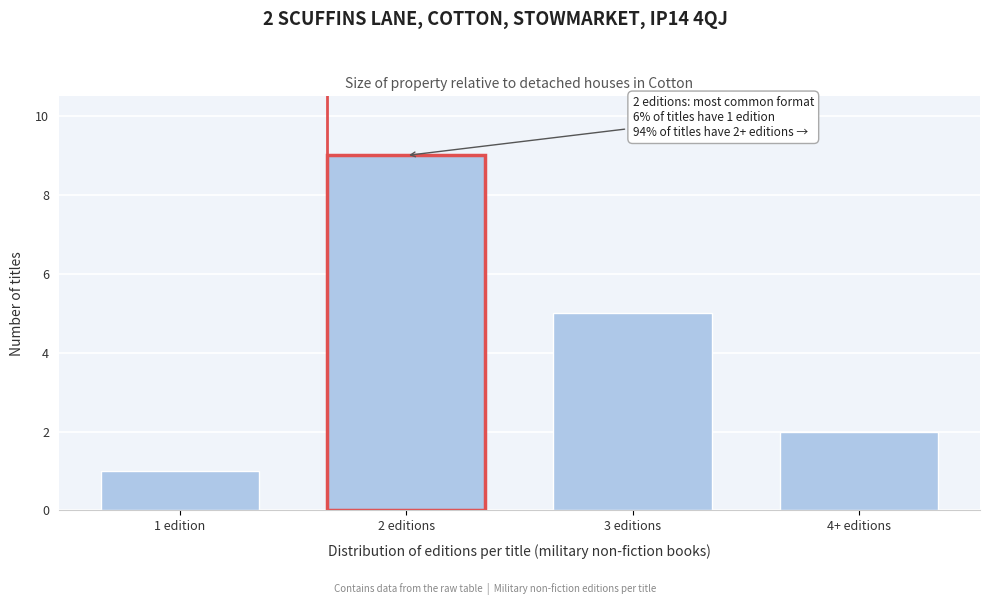

Reading left to right, list all the values displayed in this chart.

1	9	5	2